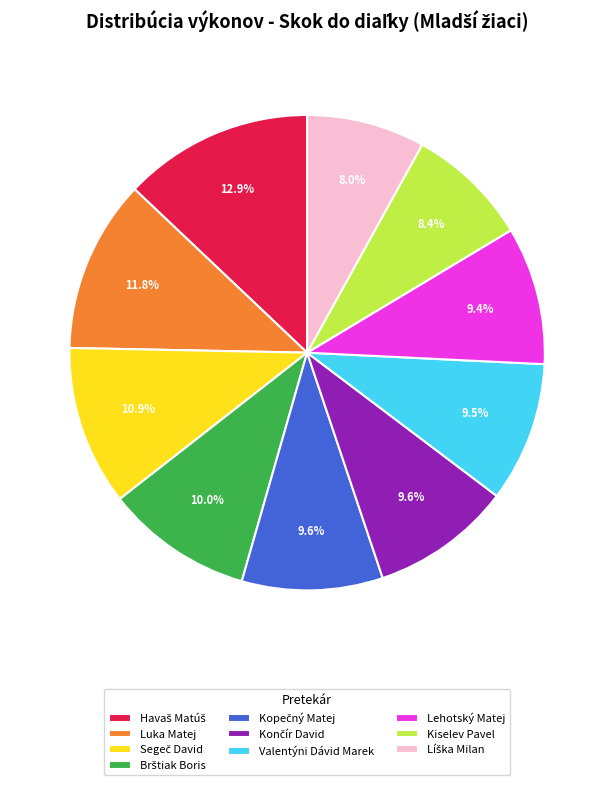

Does Kiselev Pavel account for over 50% of the chart?

No